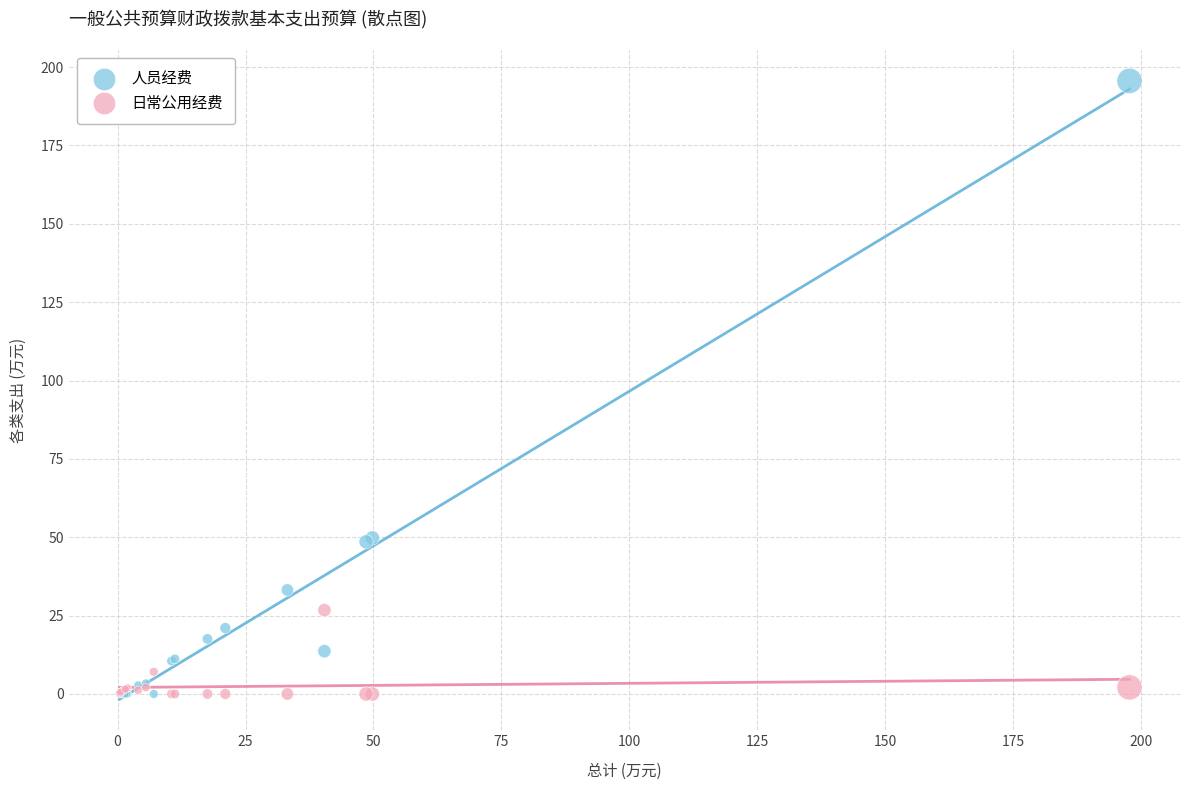

What are all the series names shown in the legend?

人员经费, 日常公用经费